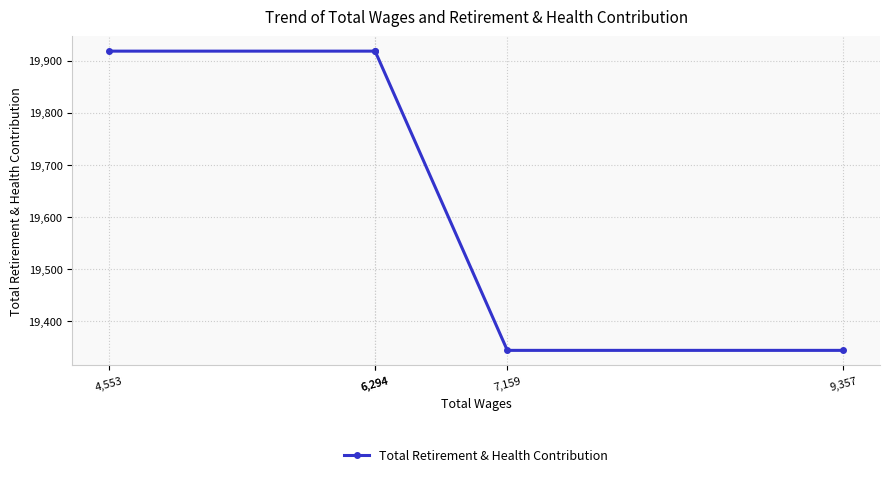

Is this an area chart (filled region under the line)?

No